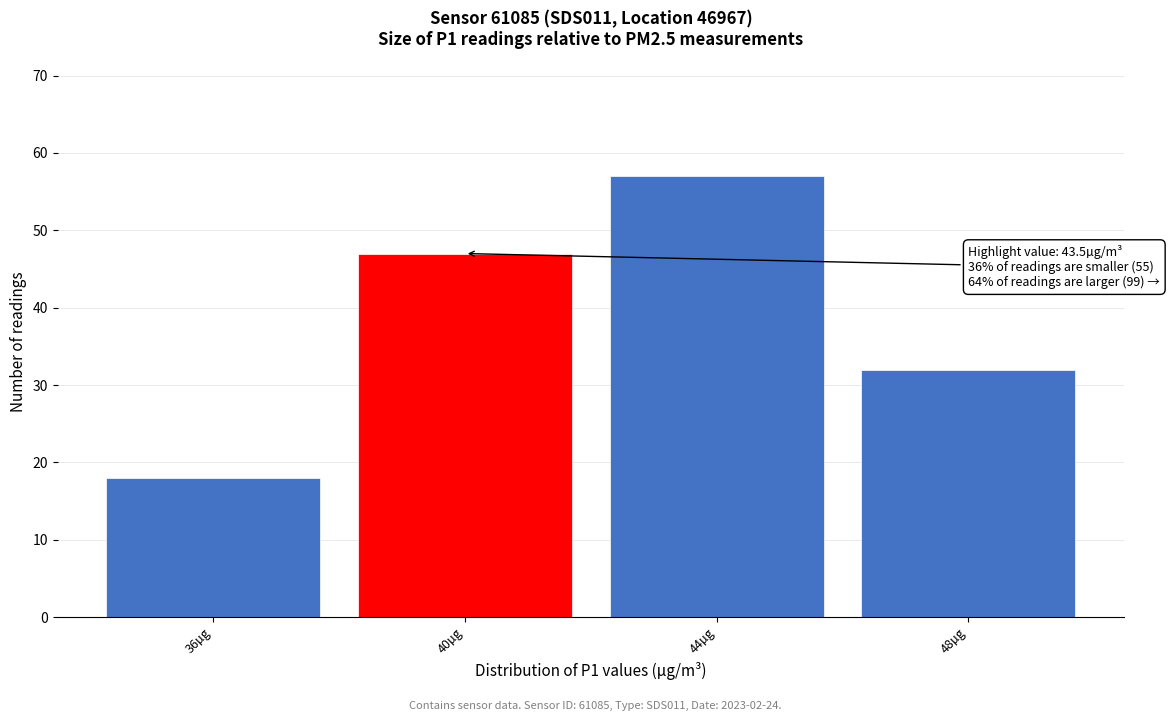

Reading right to left, extract all data points from this chart.

32	57	47	18